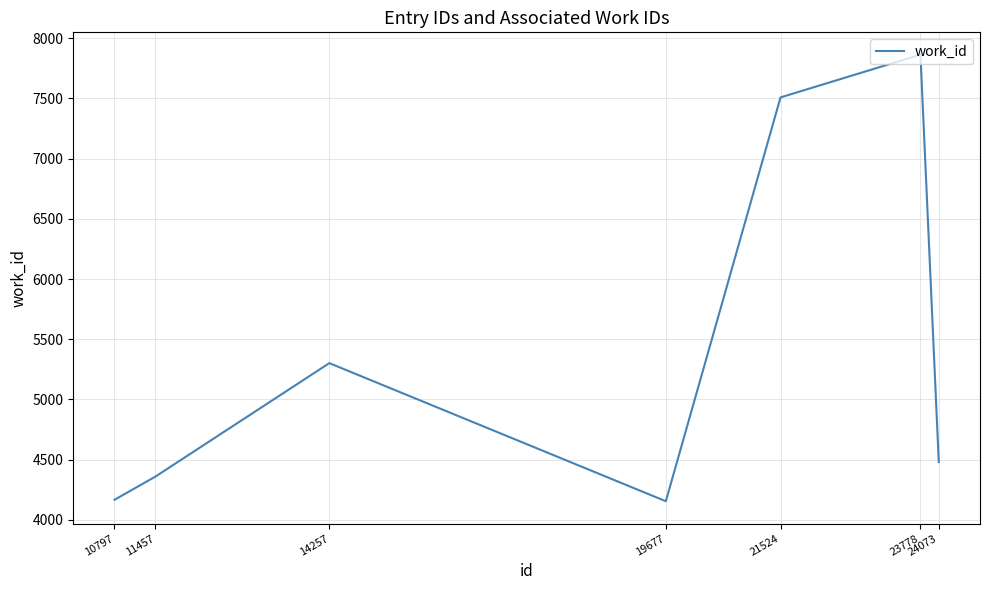

The chart shows a value of 5434 at 23778. True or false?

False